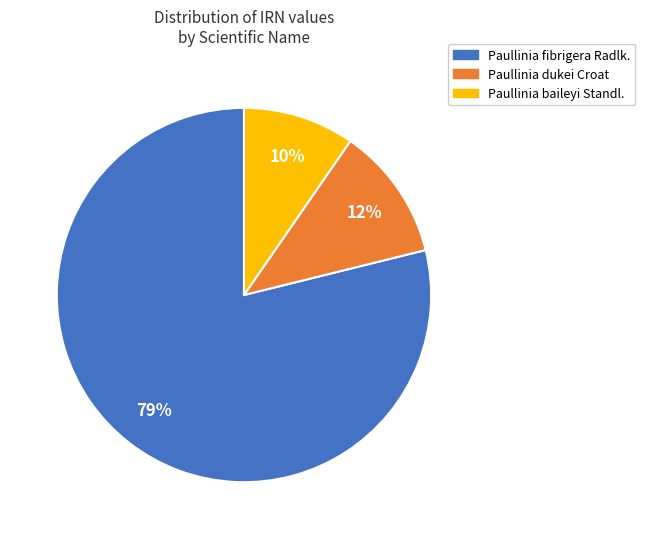

Do Paullinia baileyi Standl. and Paullinia fibrigera Radlk. together represent more than half of the pie?

Yes